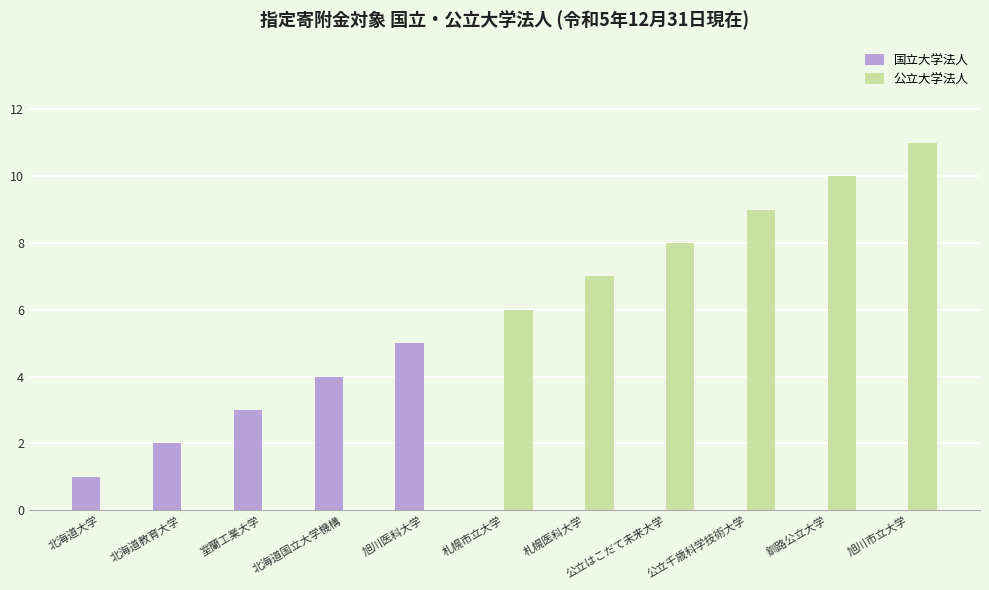

How many groups of bars are there?

11